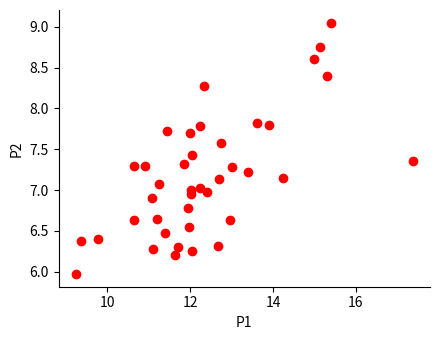

What is the range of X values (max minus min)?

8.1